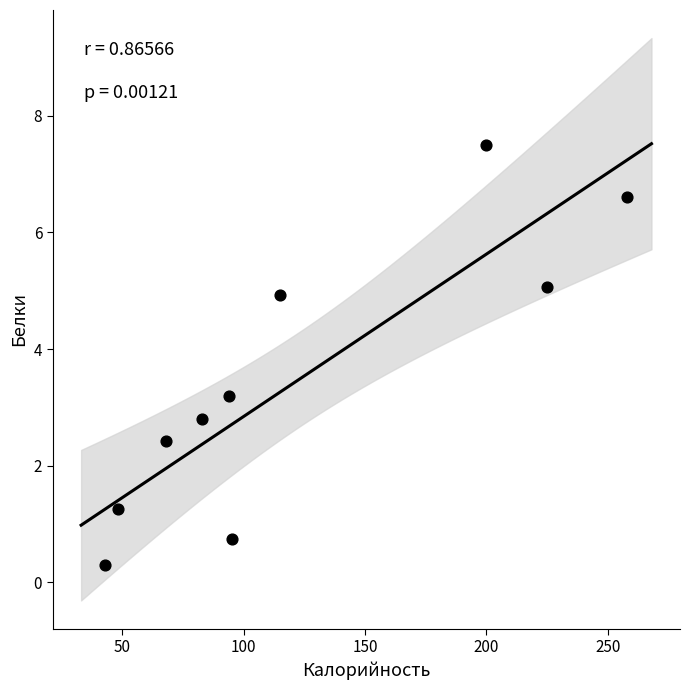

What is the range of Y values (max minus min)?

7.2